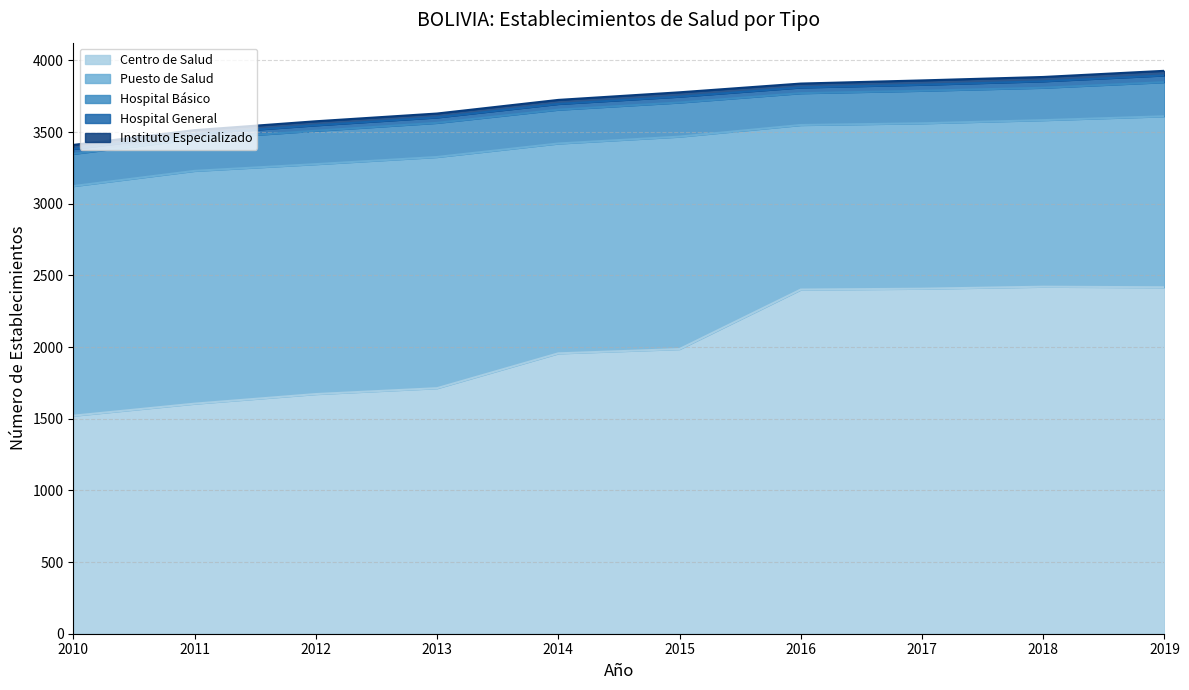

How many interior local peaks does the Centro de Salud series have?

1